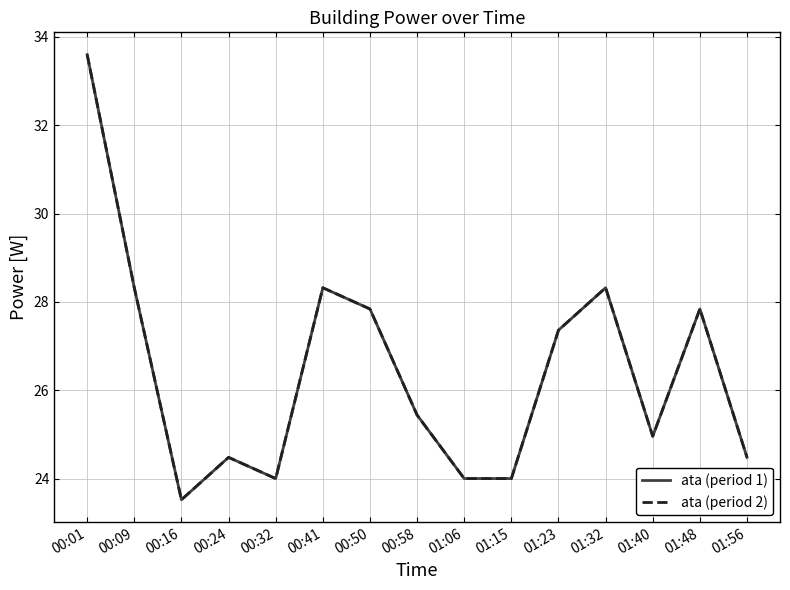

Is this an area chart (filled region under the line)?

No